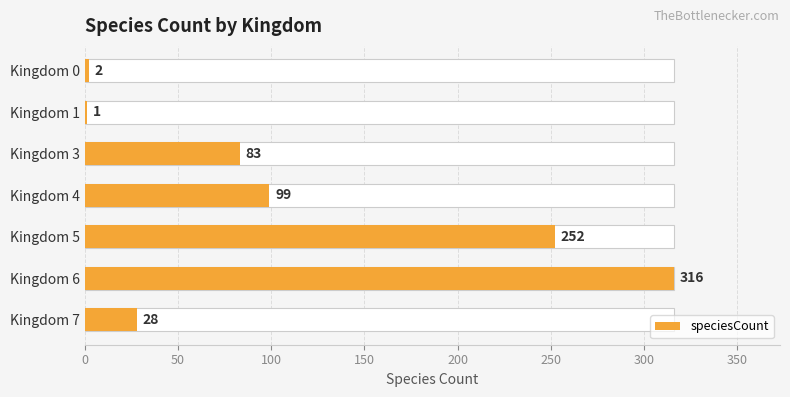

How many data points are above 83?

3